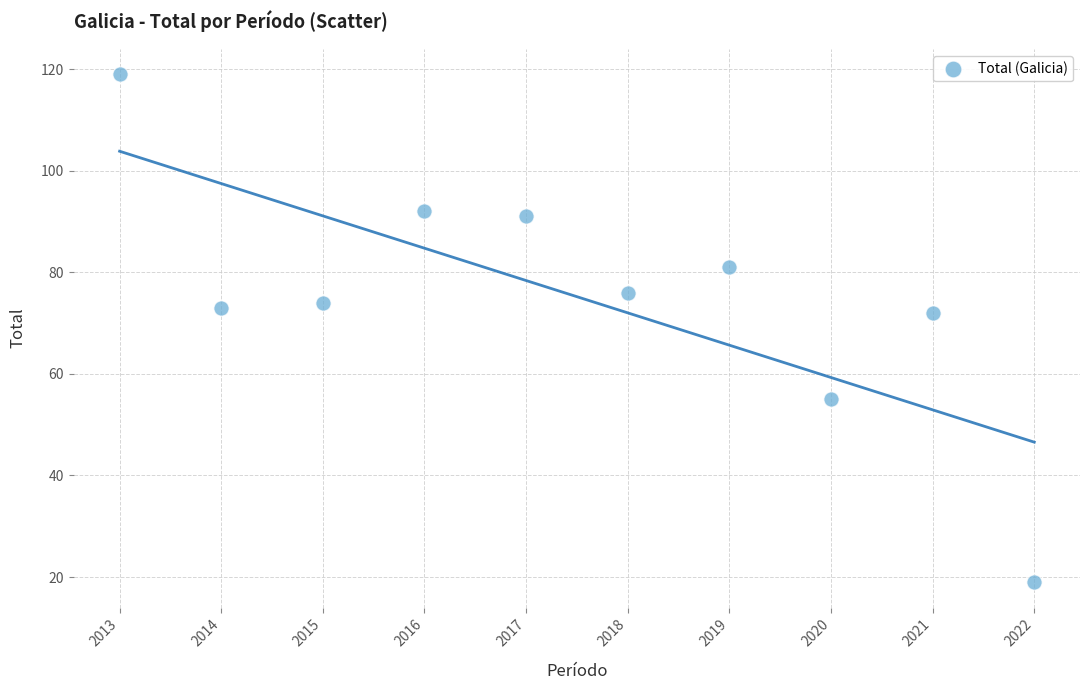

What is the average X value?

2018